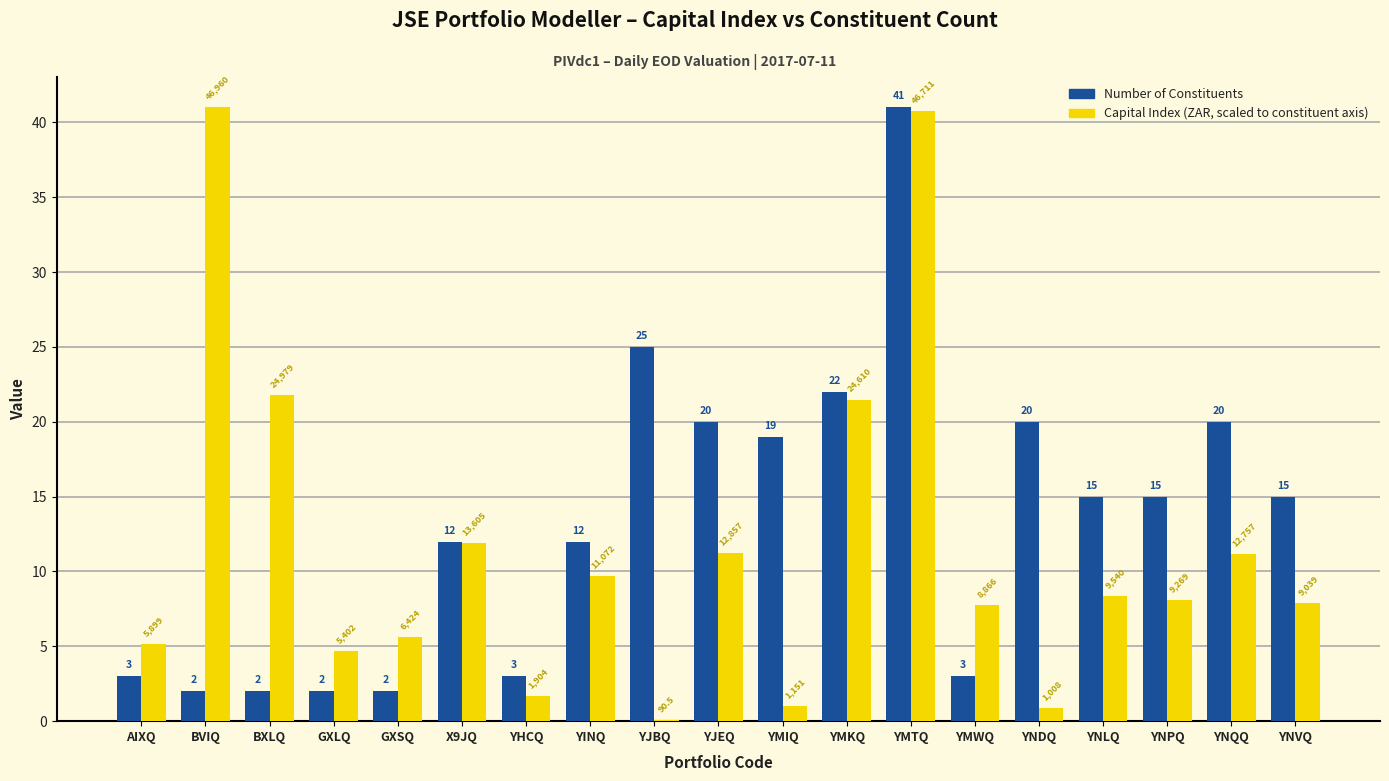

How many groups of bars are there?

19